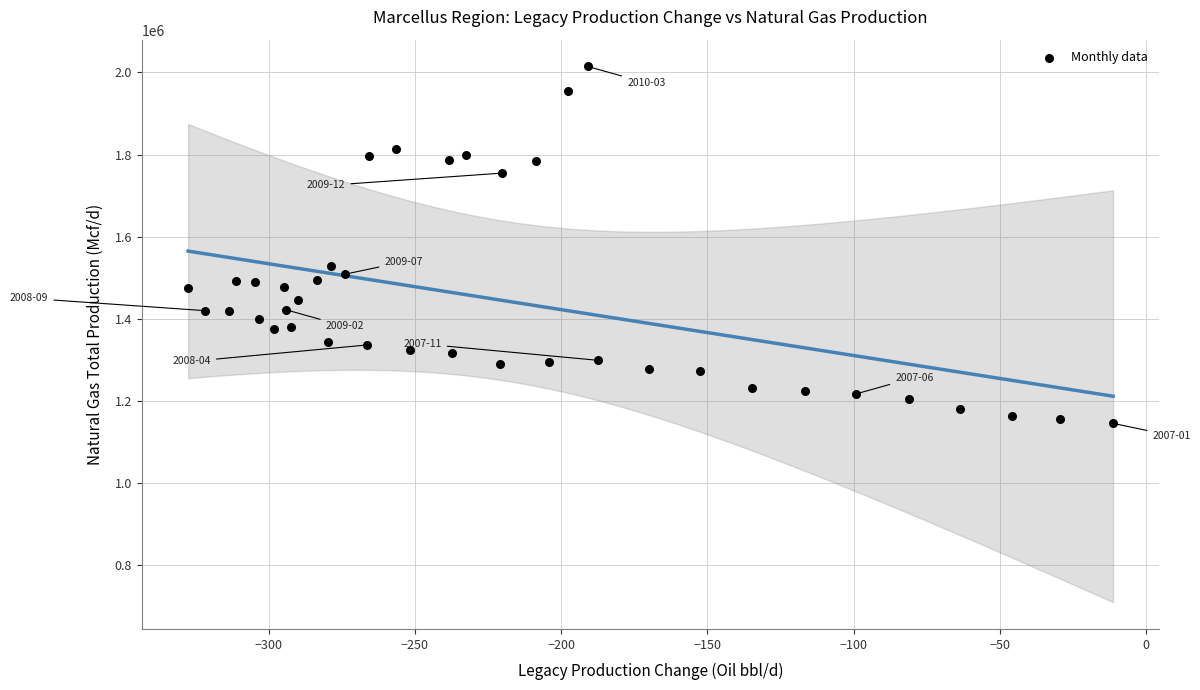

What is the range of X values (max minus min)?

316.3